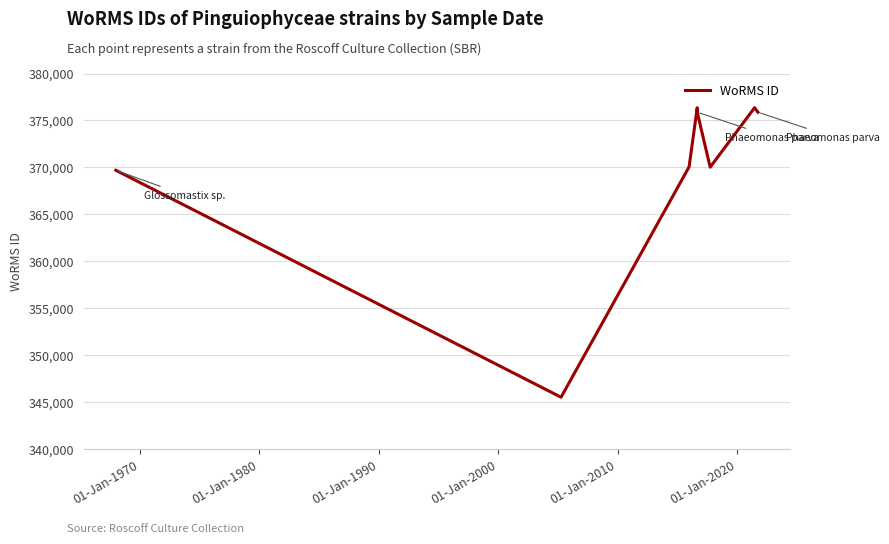

True or false: the data shows 219705 at 8.

False